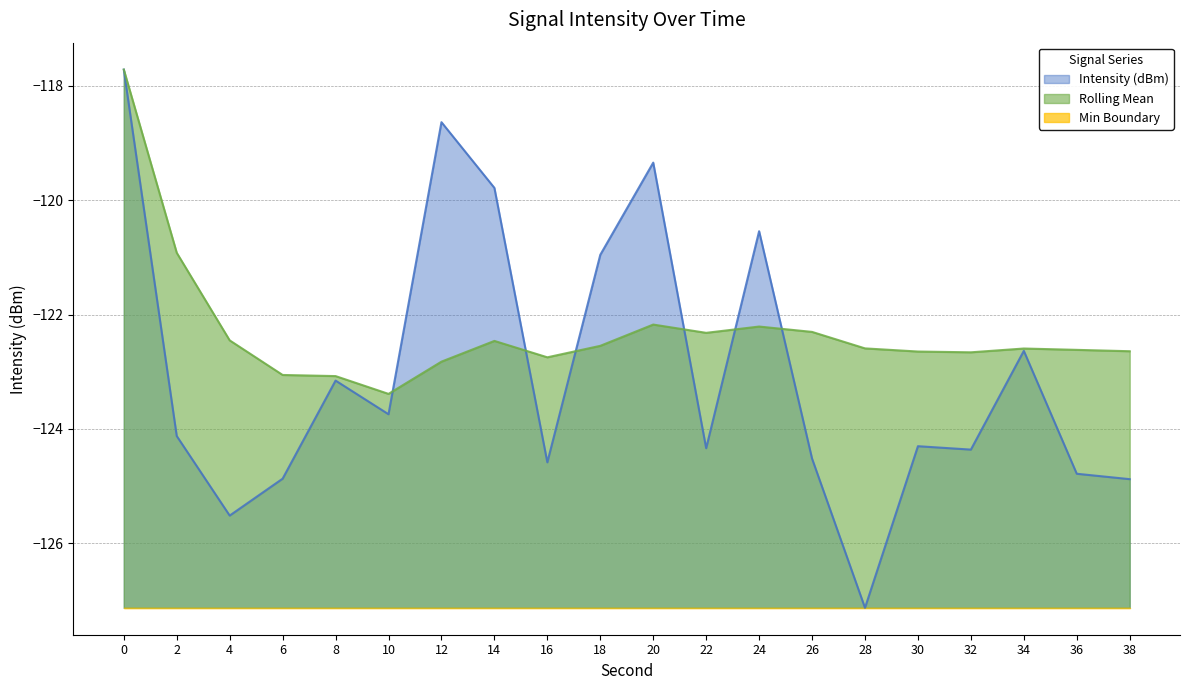

Read the Intensity (dBm) value at 2.

-124.1